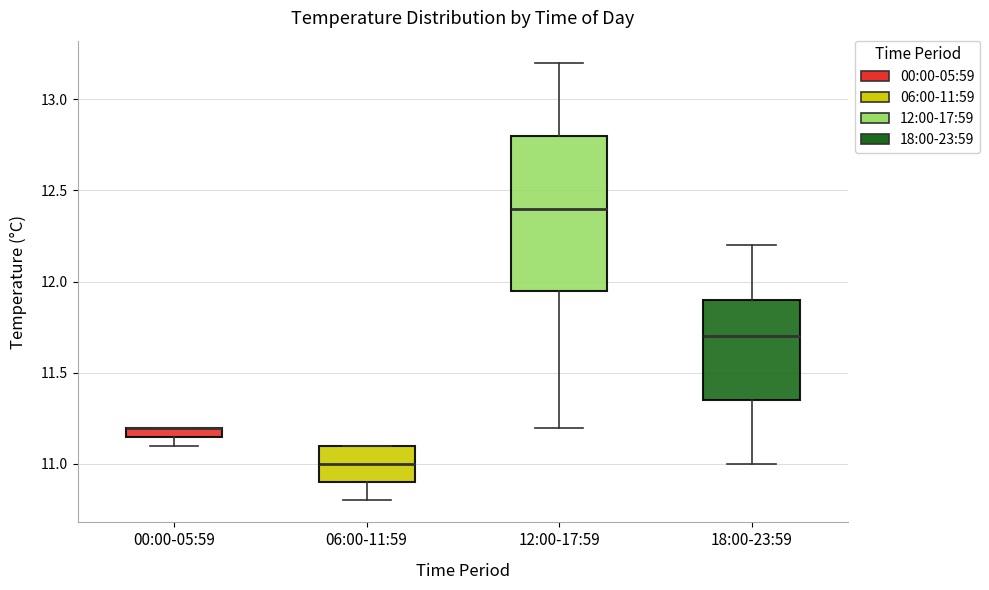

Comparing the boxes themselves (not the whiskers), which one is the tallest?

12:00-17:59